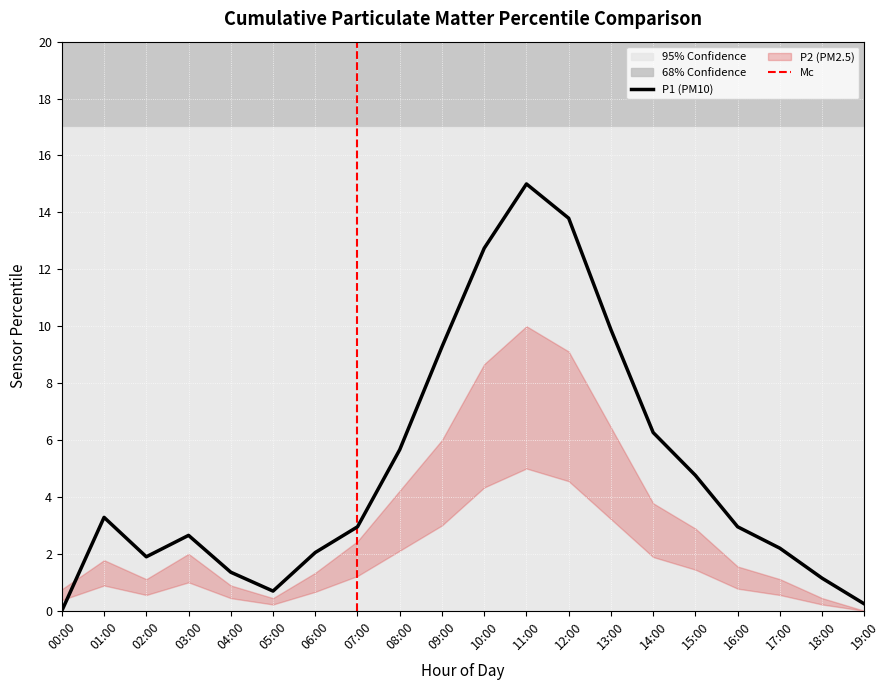

How many lines are shown in the chart?

1